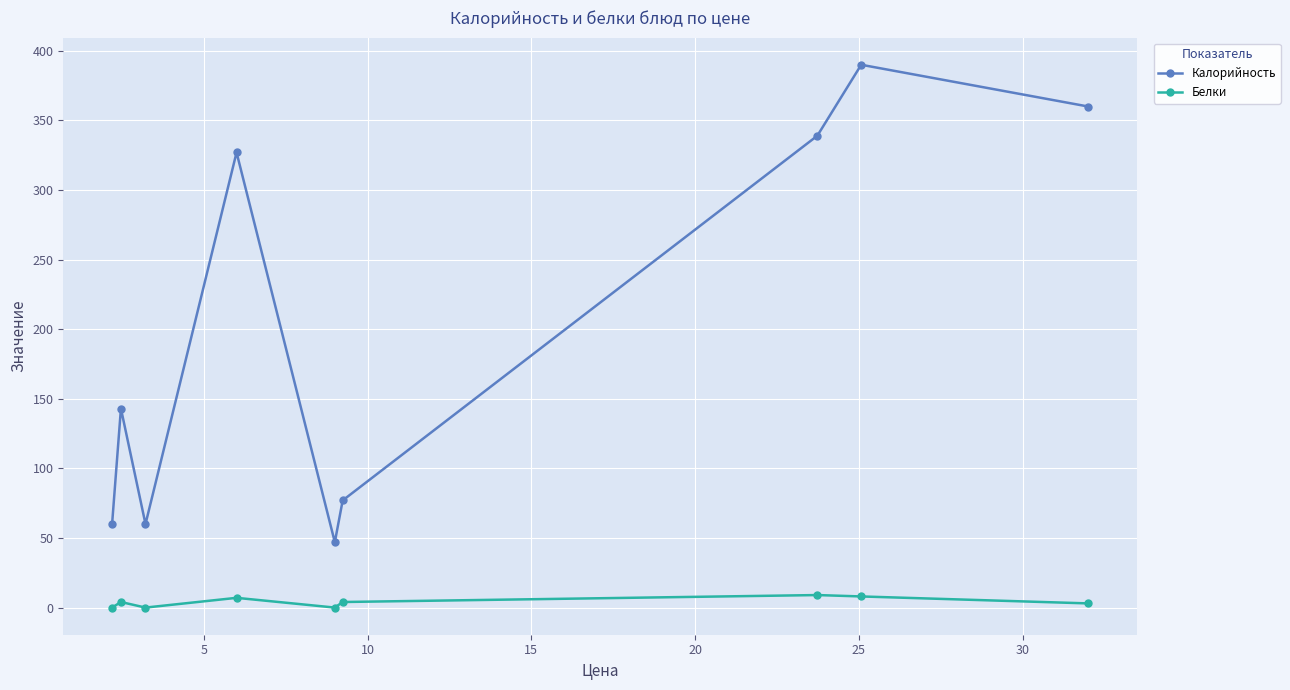

How many interior local valleys does the Калорийность series have?

2